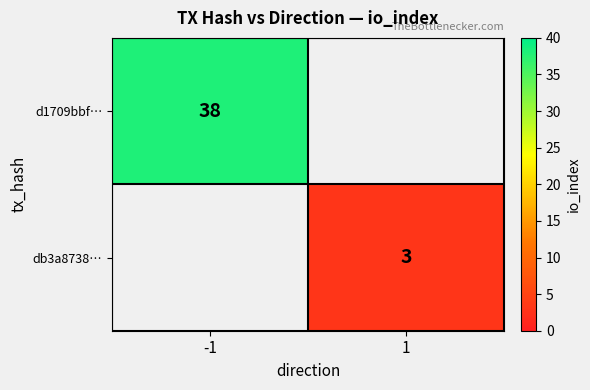

Is the value of d1709bbf… at -1 greater than the value of db3a8738… at 1?

Yes